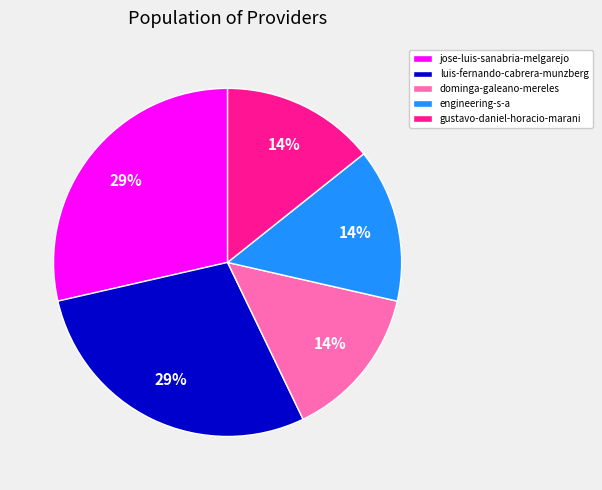

Is it true that engineering-s-a is 4% of the pie?

False